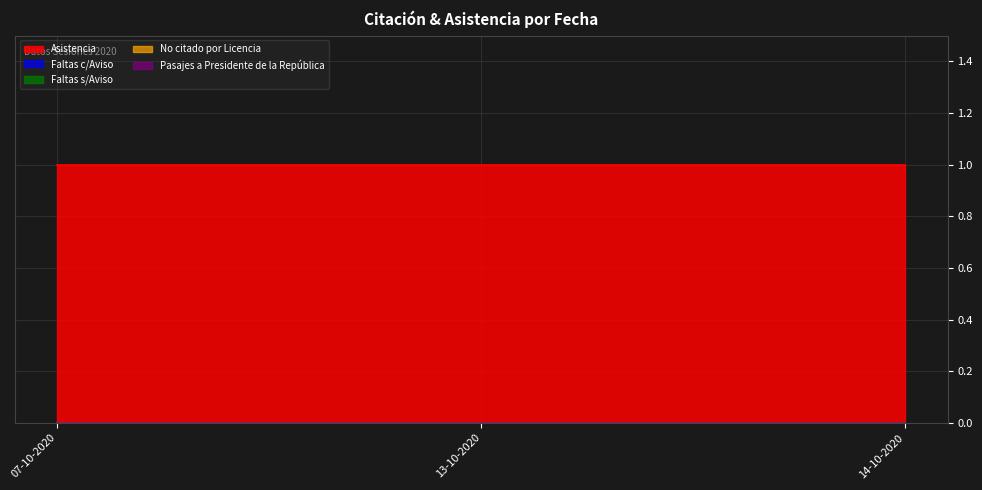

List the series in order of their peak value, highest first.

Asistencia, Faltas c/Aviso, Faltas s/Aviso, No citado por Licencia, Pasajes a Presidente de la República